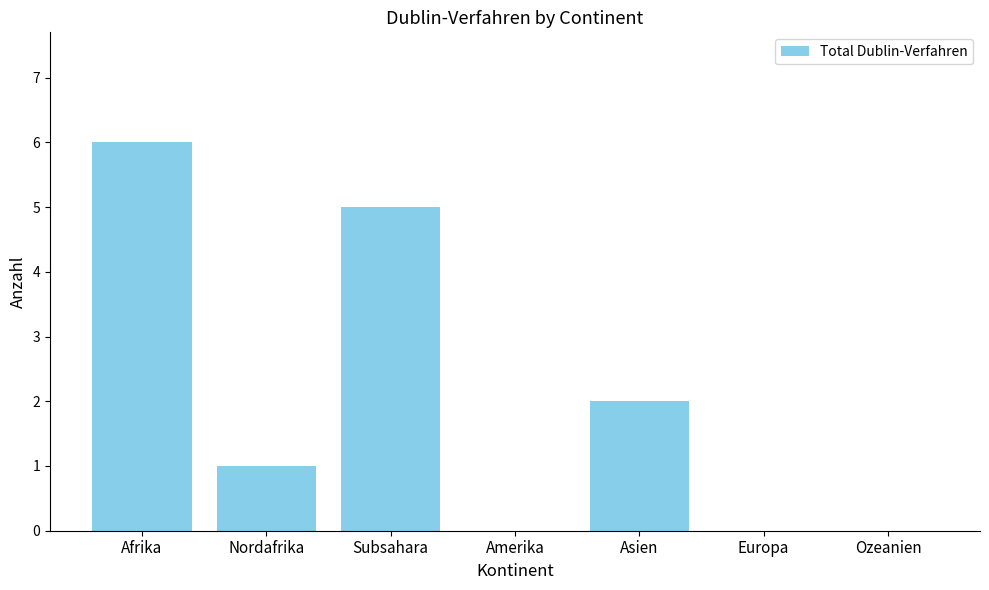

At which category does the chart reach its peak across all series?

Afrika